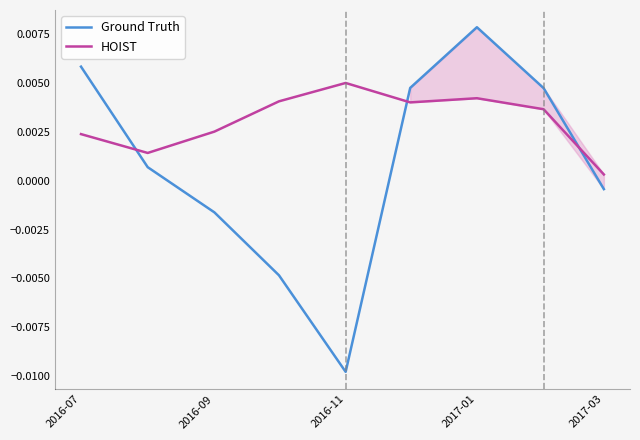

How many times do Ground Truth and HOIST cross each other?

3